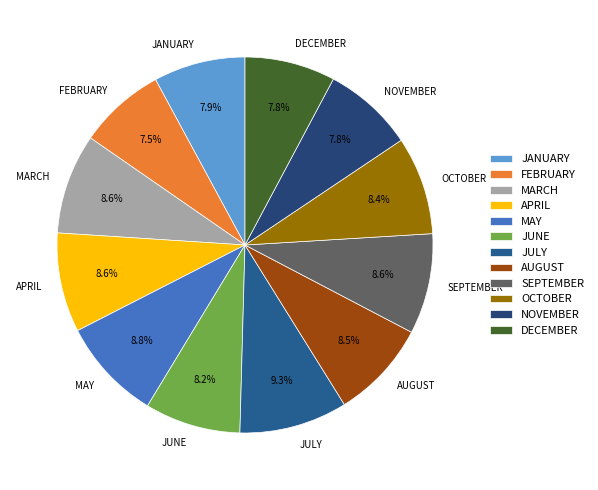

What is the ratio of the value at JULY to the value at JANUARY?

1.2